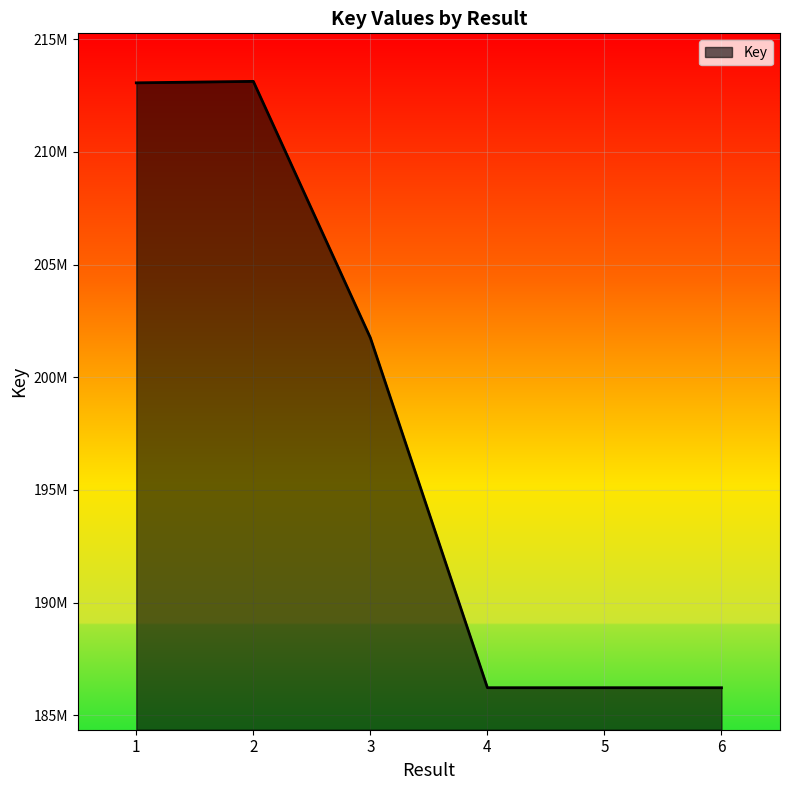

List the labels in order of value, smallest first.

6, 5, 4, 3, 1, 2